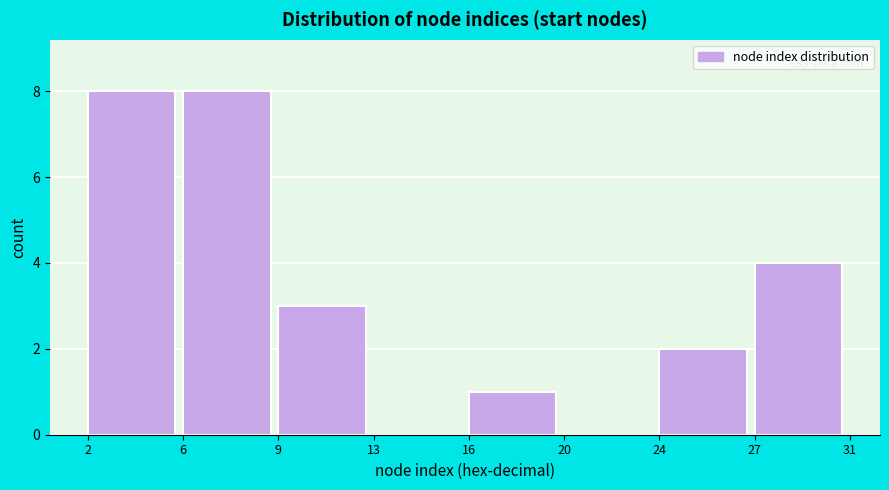

Reading left to right, what are all the values shown in this chart?

2=8	6=8	9=3	13=0	16=1	20=0	24=2	27=4